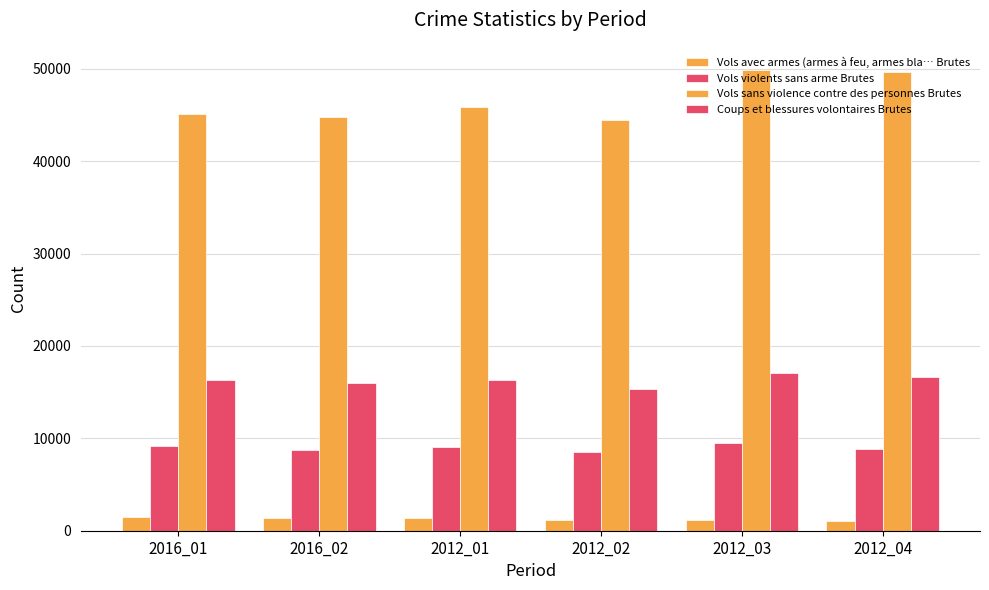

How many values in the Vols violents sans arme Brutes series are below 9114?

3